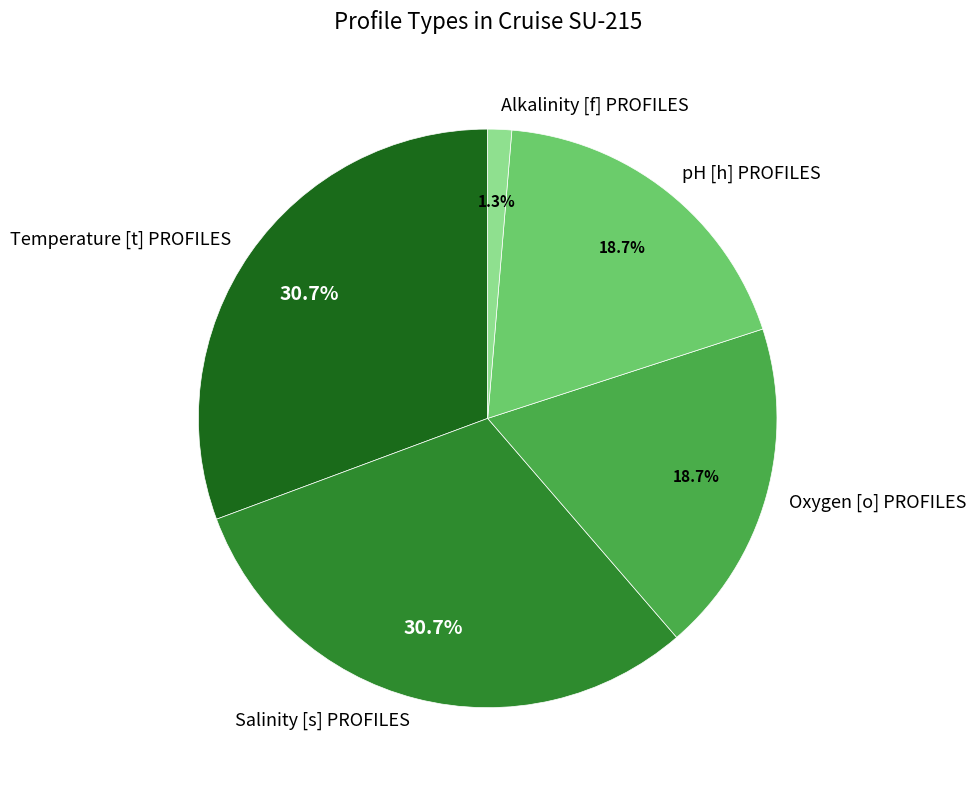

Which category has the smallest portion of the pie?

Alkalinity [f] PROFILES